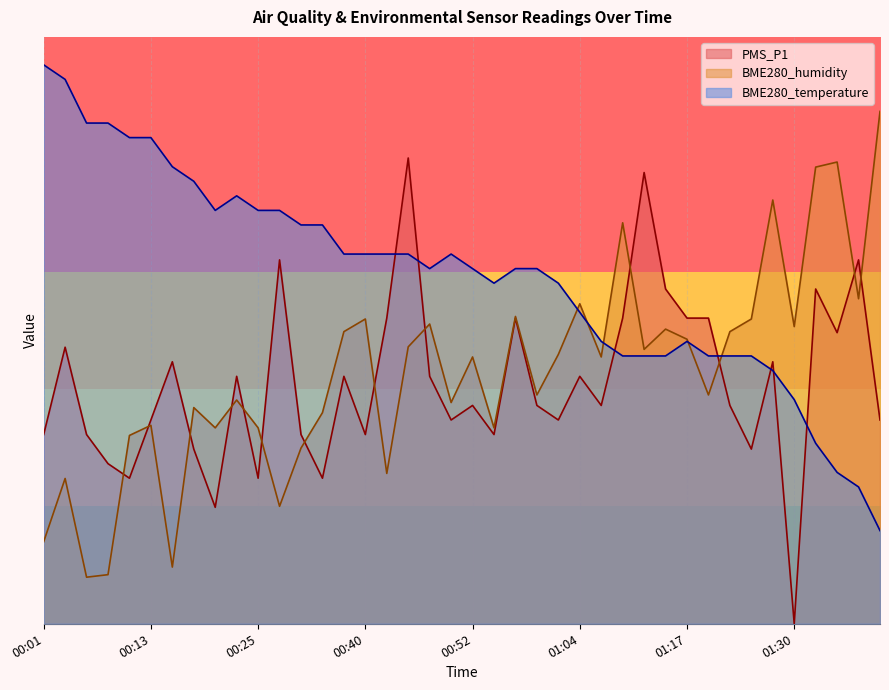

What is the sum of the PMS_P1 values at 00:06 and 01:02?

25.3